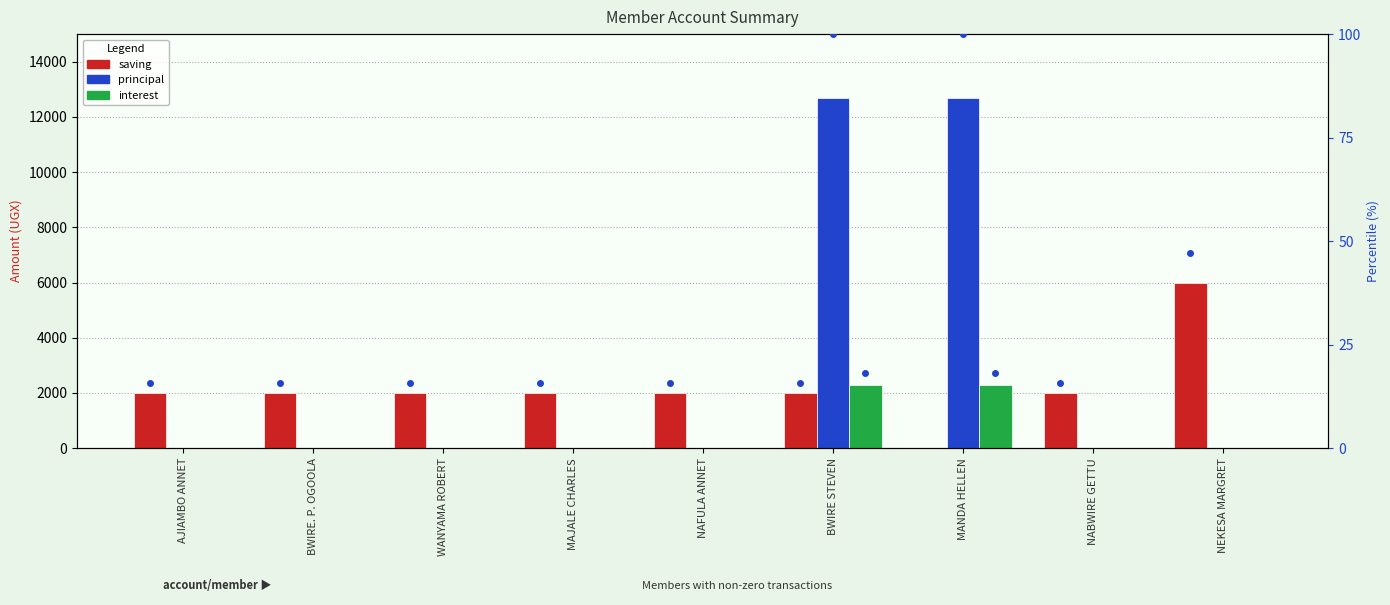

True or false: INTEREST has a value of 0 at AJIAMBO ANNET.

True